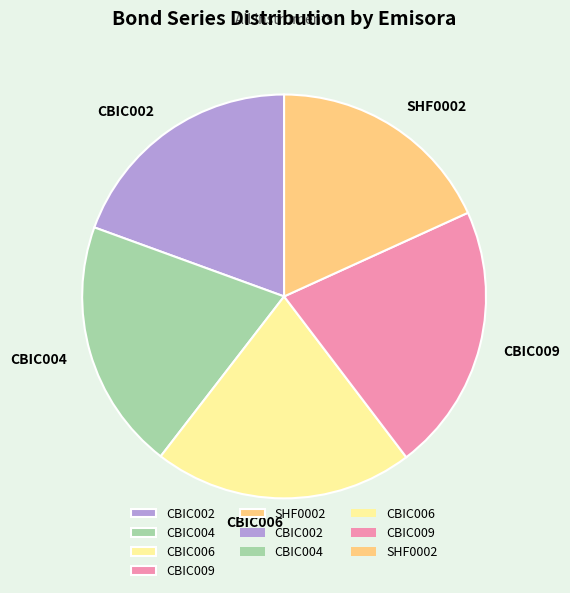

Do CBIC009 and CBIC006 together represent more than half of the pie?

No